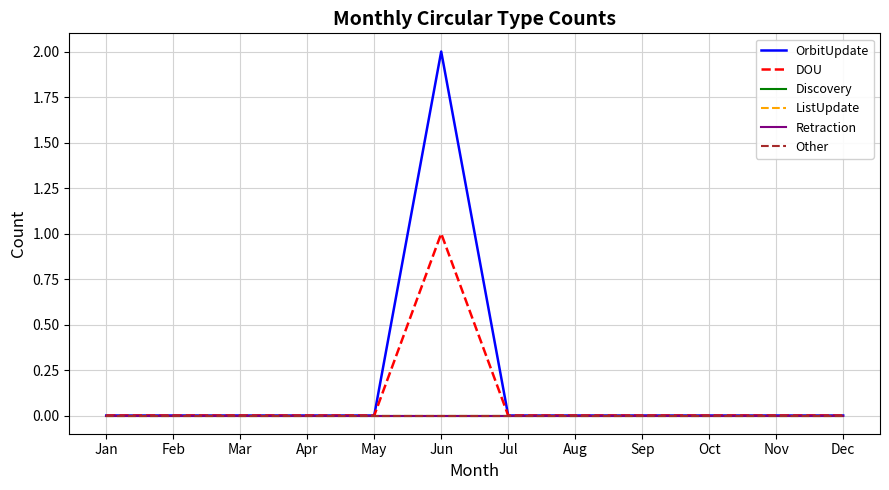

Which category has the highest value across all series?

Jun